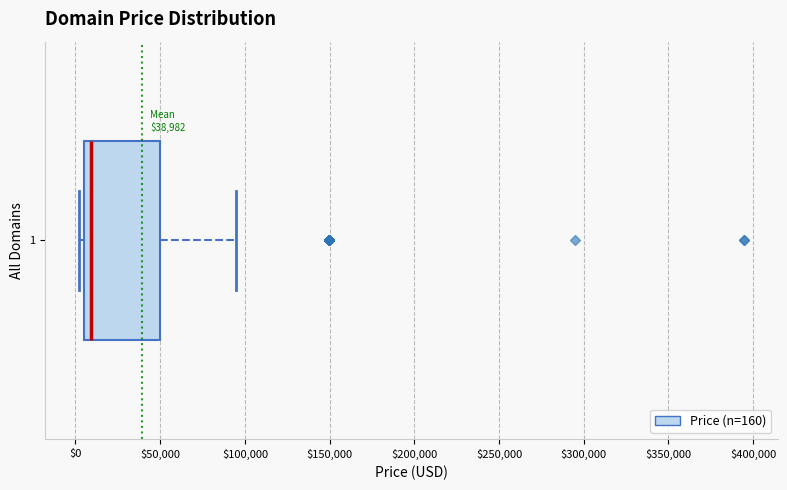

Where does the right whisker of the box at y = 1 end on the x-axis? The values are not printed on the chart, so give them approximately, as read against the axis.

95000